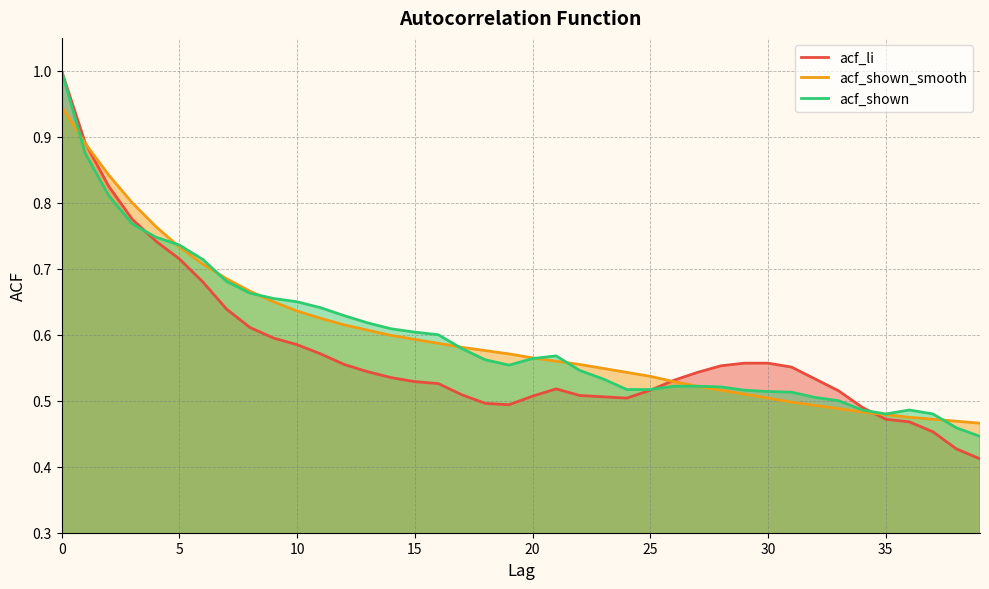

What is the sum of all acf_shown values?

23.9